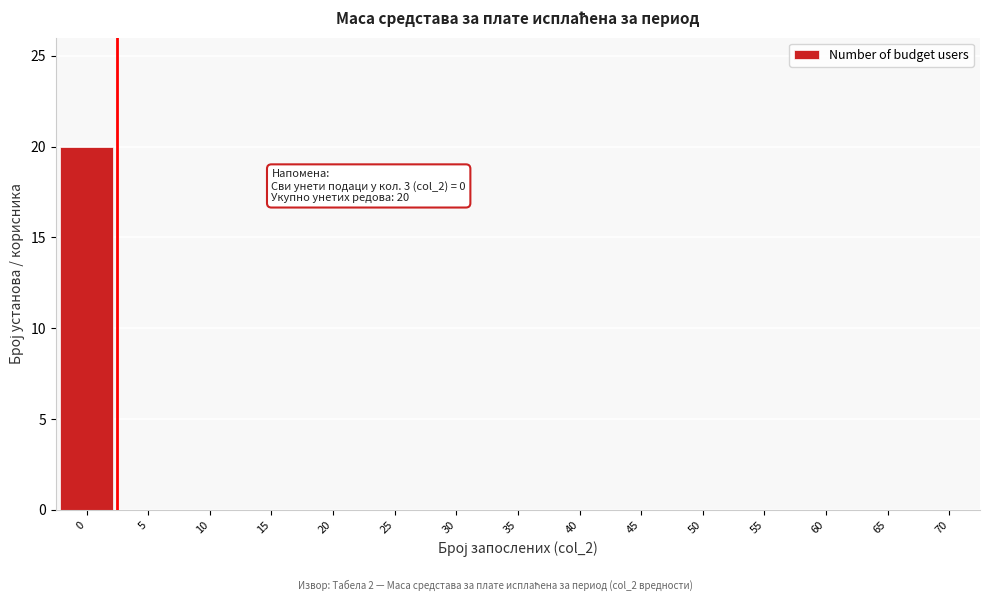

Reading right to left, transcribe all the data shown in this chart.

70=0	65=0	60=0	55=0	50=0	45=0	40=0	35=0	30=0	25=0	20=0	15=0	10=0	5=0	0=20